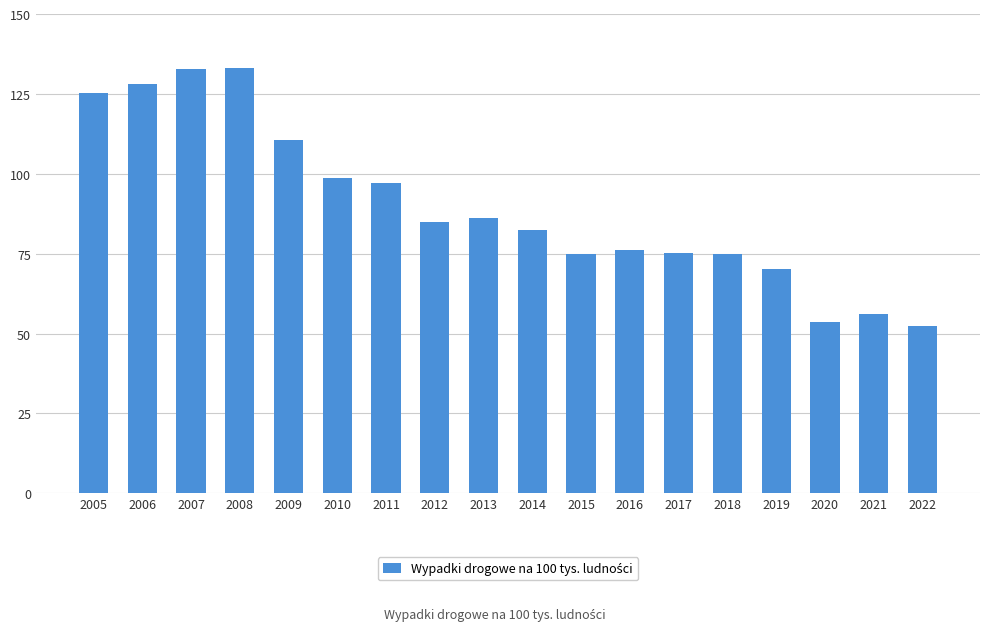

What is the maximum value shown in the chart?

133.0